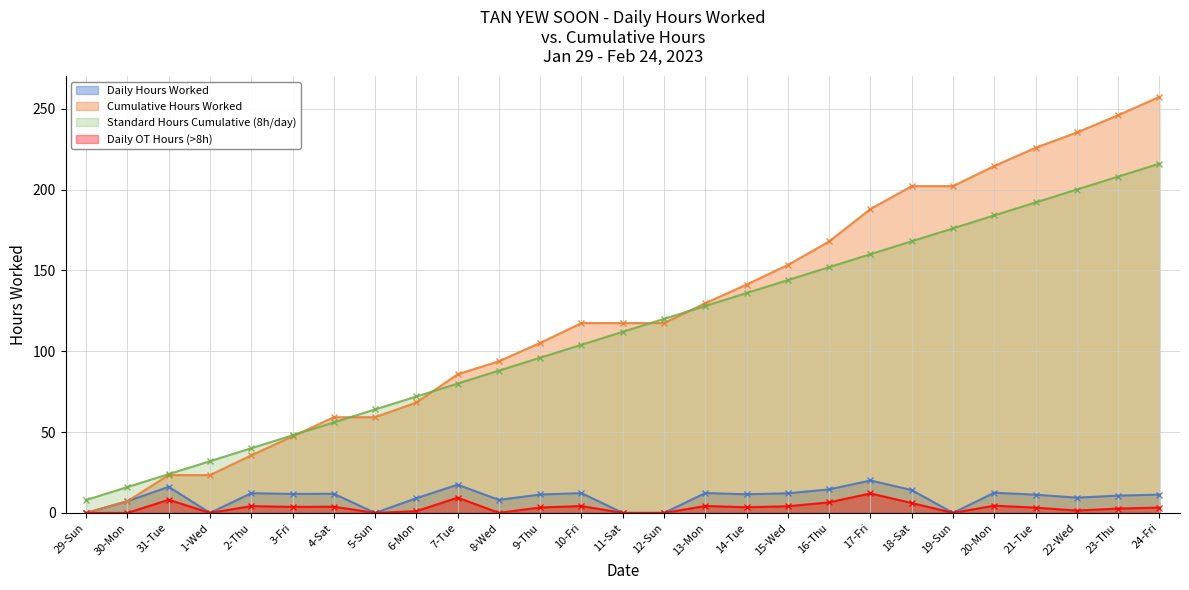

What is the sum of the Daily OT Hours (>8h) values at 22-Wed and 6-Mon?

2.5